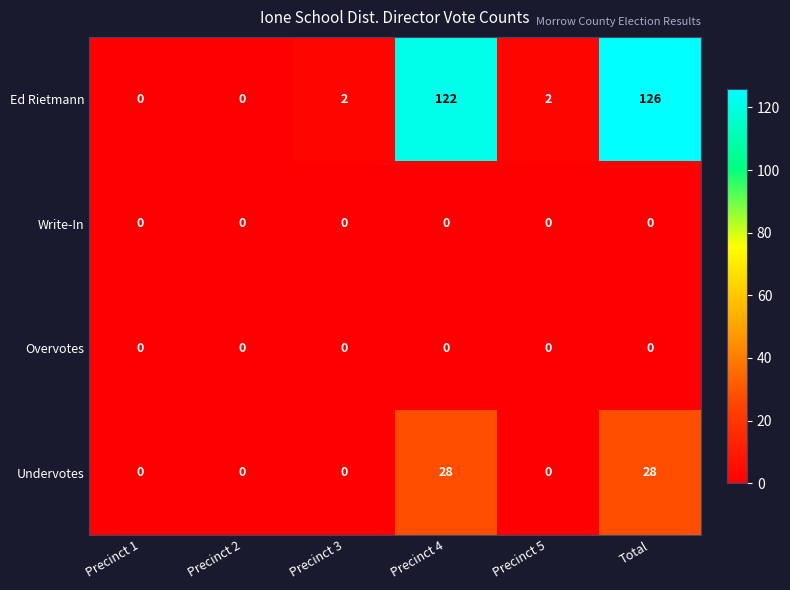

Which series has the widest spread of values?

Ed Rietmann